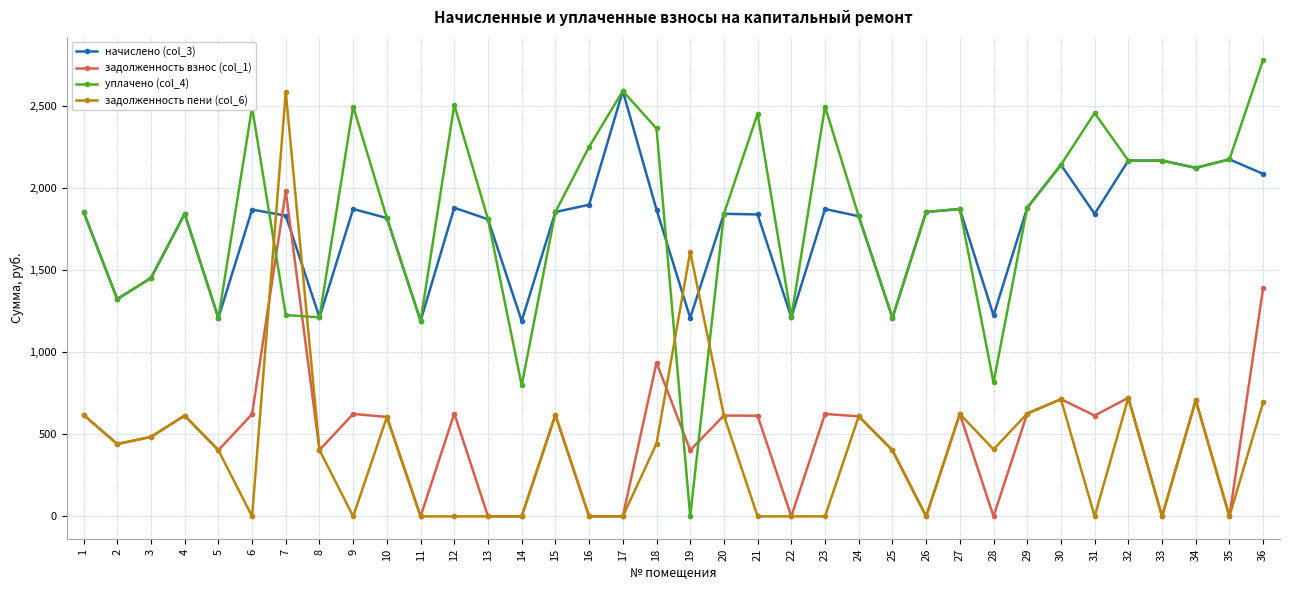

Between 5 and 23, which series saw the biggest shift?

уплачено (col_4)